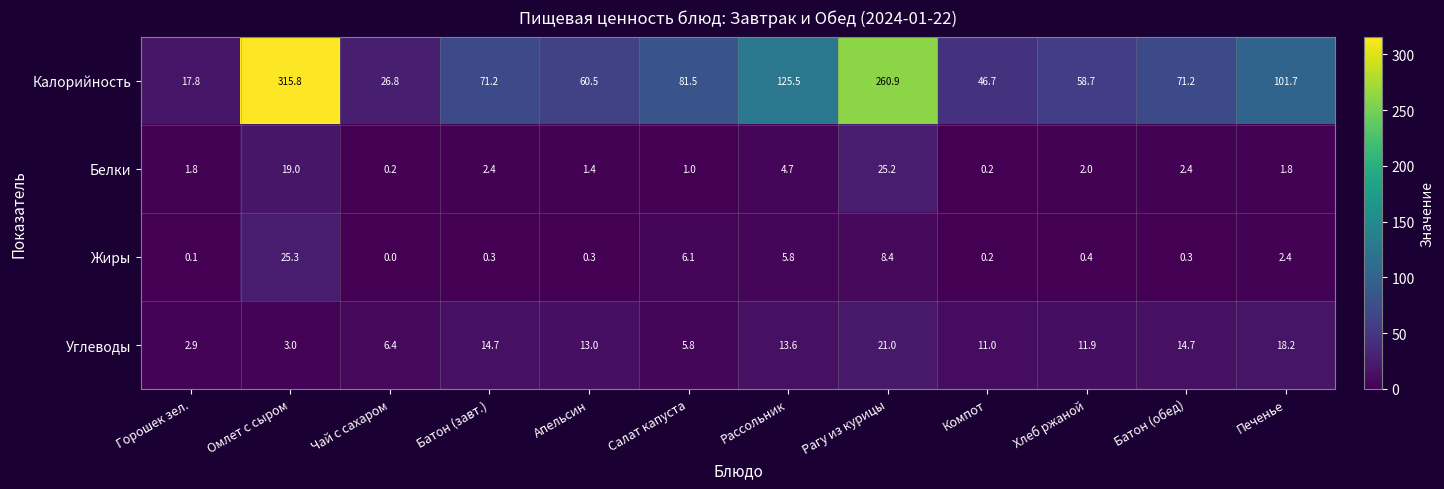

At how many categories does at least one series exceed 12?

12